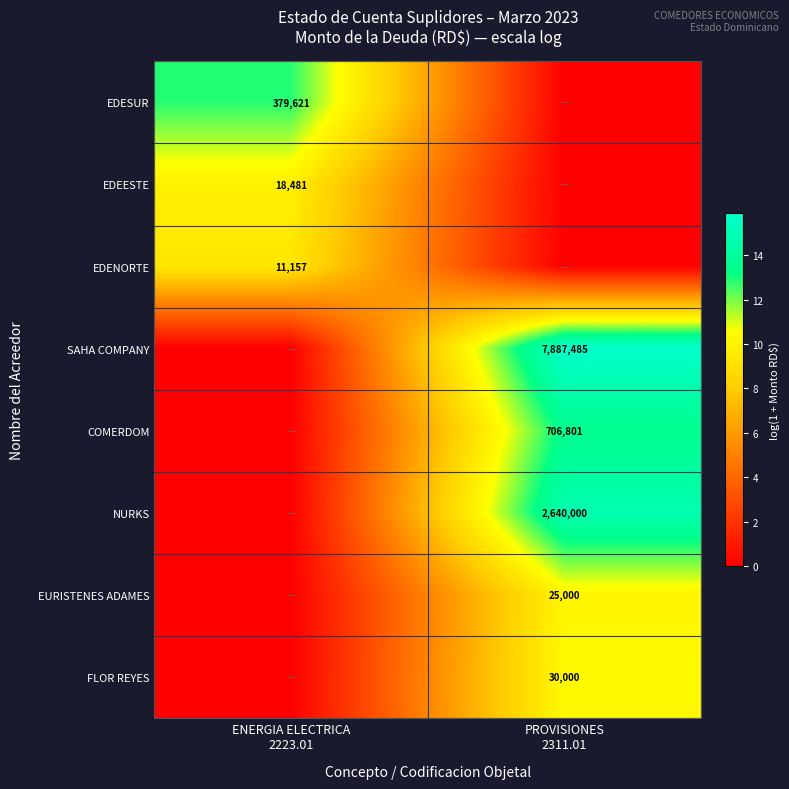

At how many categories does at least one series exceed 10?

2